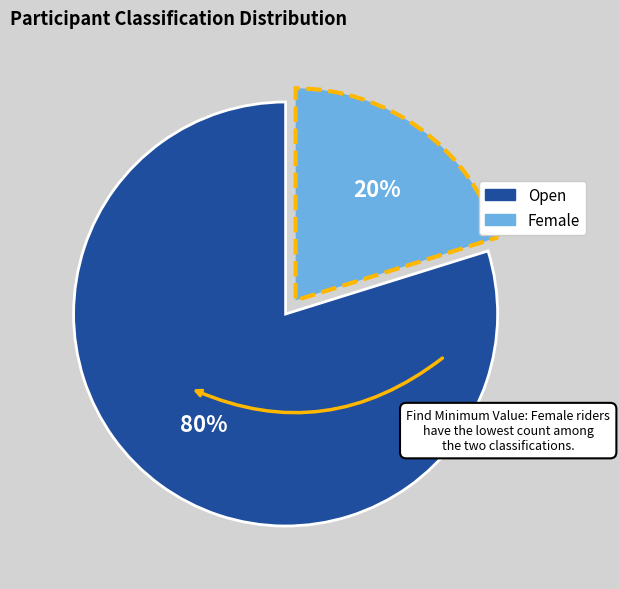

The Female slice represents 20% of the pie. True or false?

True